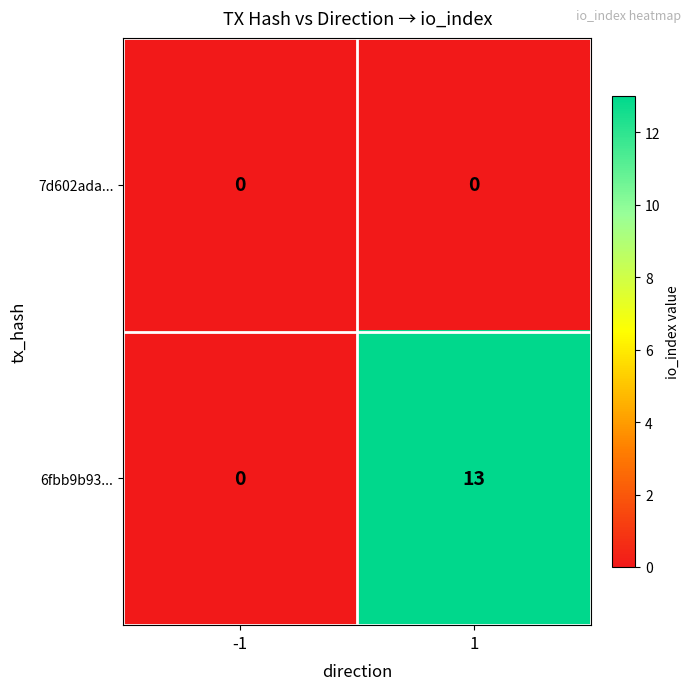

At which category is the sum across all series the highest?

1